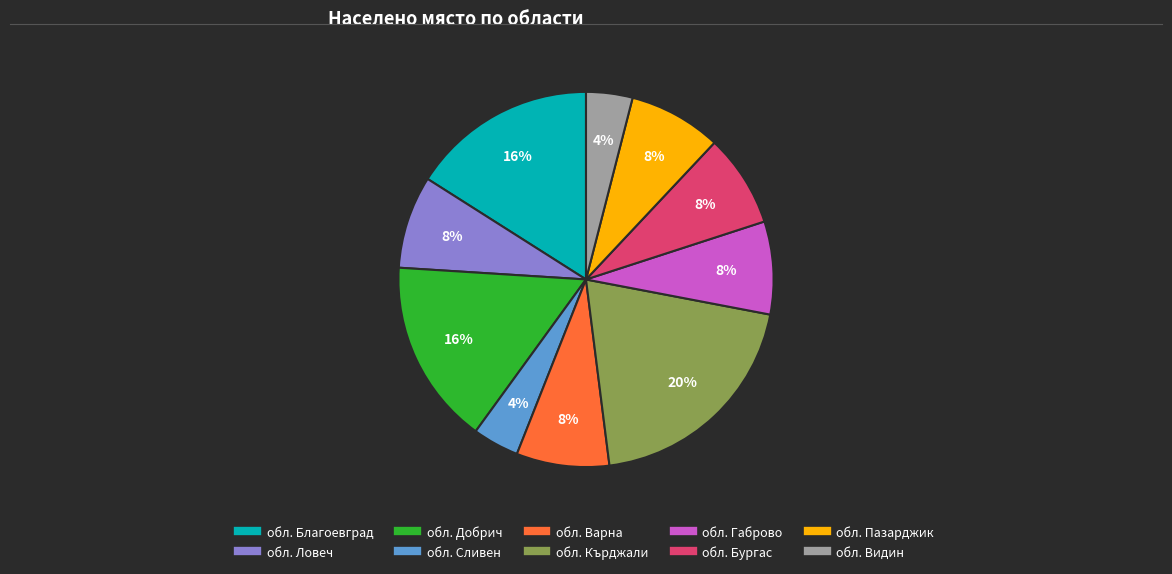

Approximately how many times larger is the value at обл. Благоевград compared to обл. Видин?

4.0